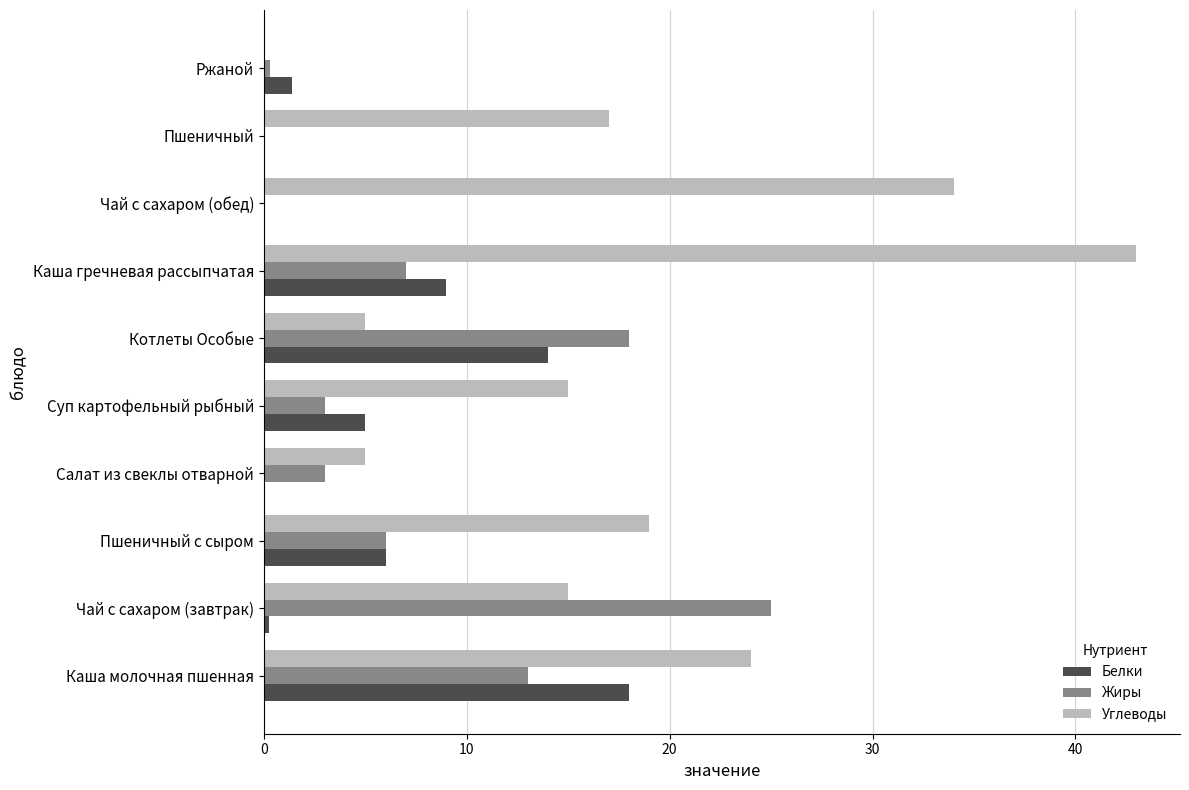

Count the Углеводы values in the range 5 to 24.

7